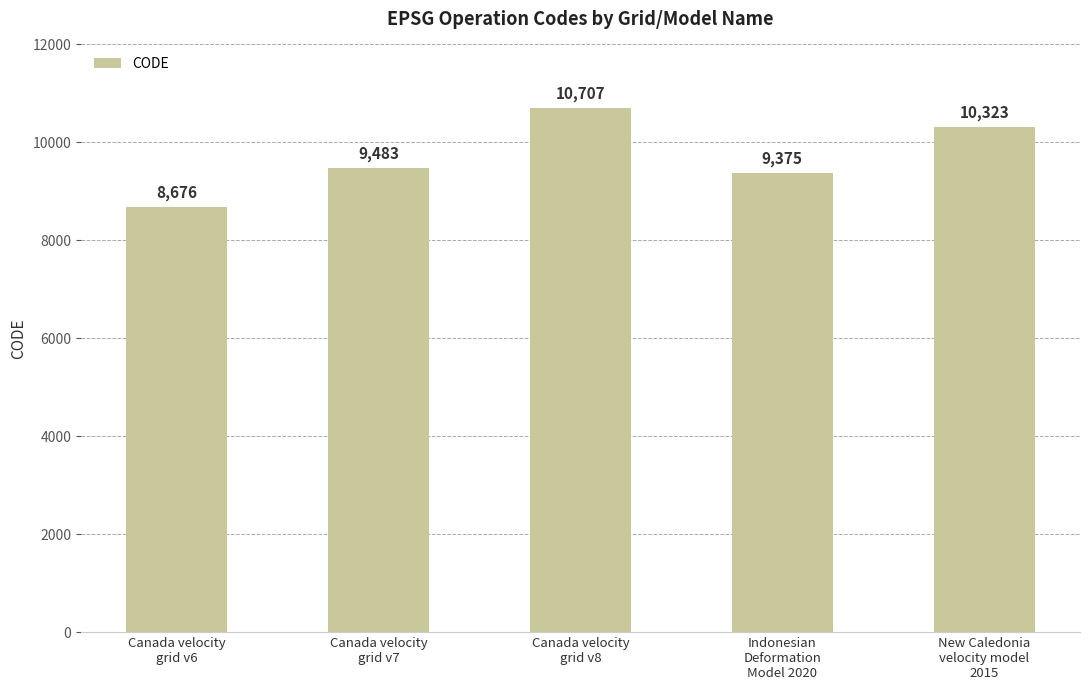

What is the label of the 5th bar from the right?

Canada velocity
grid v6